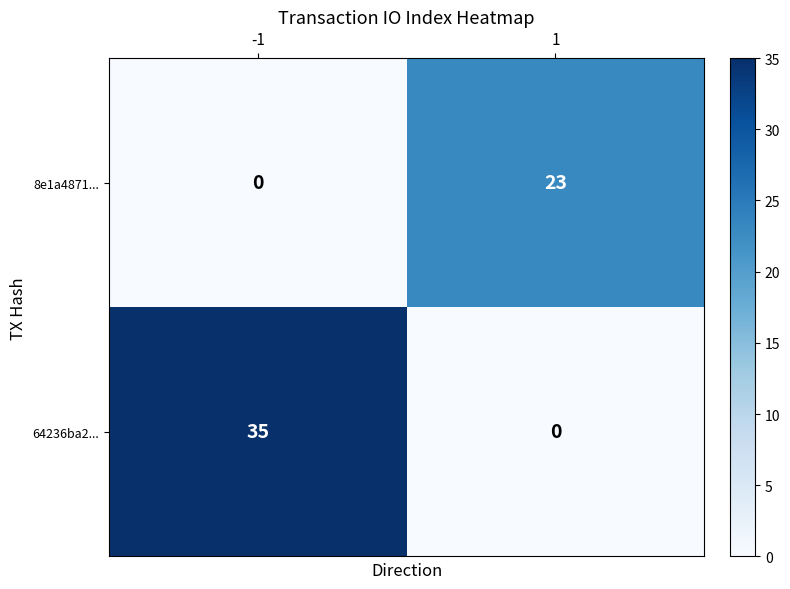

Reading left to right, list all the values displayed in this chart.

8e1a4871...: 0	23
64236ba2...: 35	0